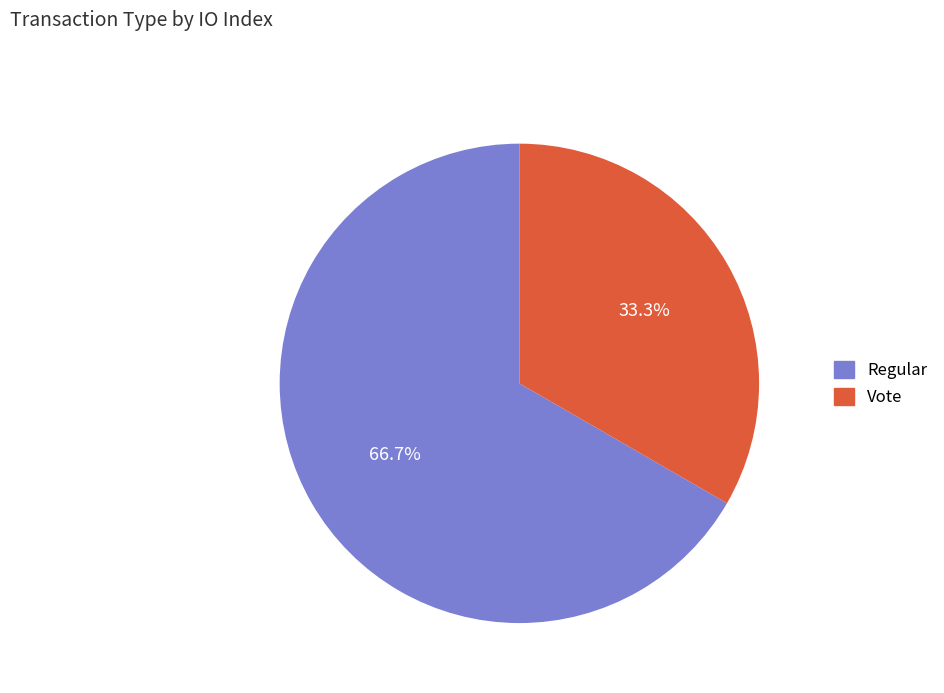

Rank the categories by value from highest to lowest.

Regular, Vote